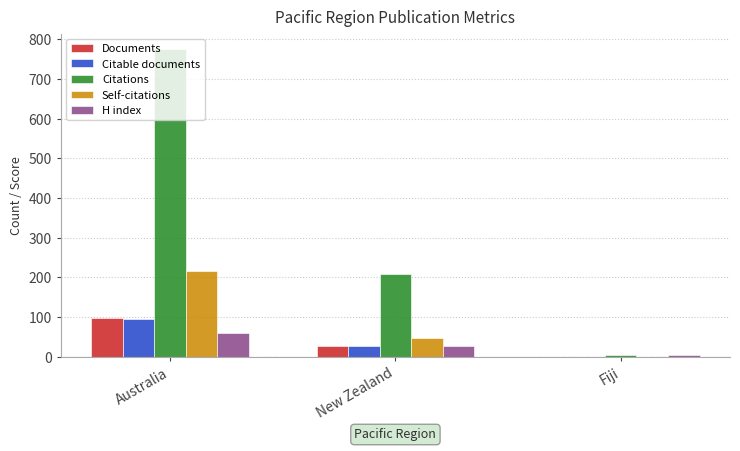

Reading left to right, extract all data points from this chart.

Documents: Australia=97	New Zealand=28	Fiji=1
Citable documents: Australia=96	New Zealand=27	Fiji=1
Citations: Australia=775	New Zealand=209	Fiji=5
Self-citations: Australia=216	New Zealand=48	Fiji=1
H index: Australia=60	New Zealand=28	Fiji=4